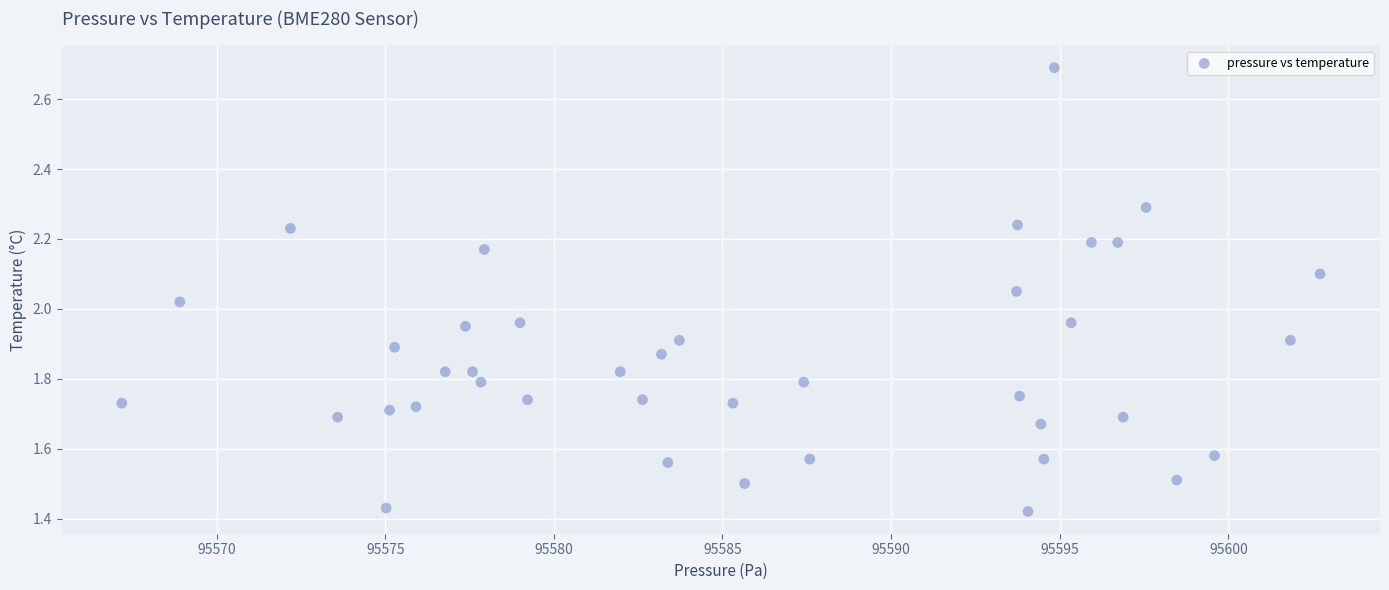

What is the range of X values (max minus min)?

35.5